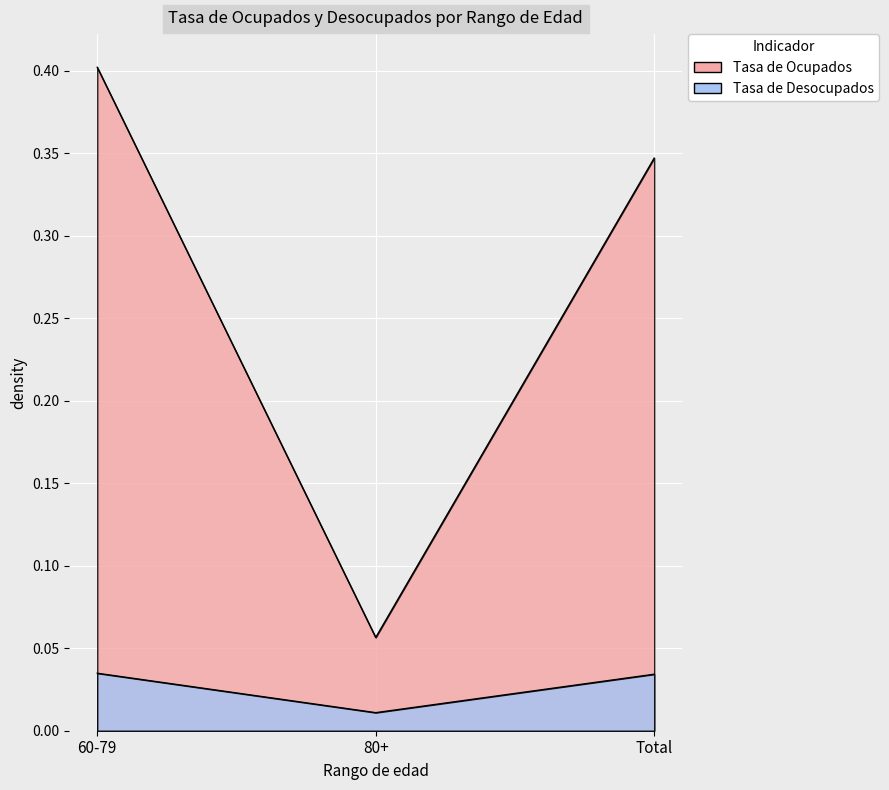

List the labels in order of Tasa de Desocupados value, smallest first.

80+, Total, 60-79